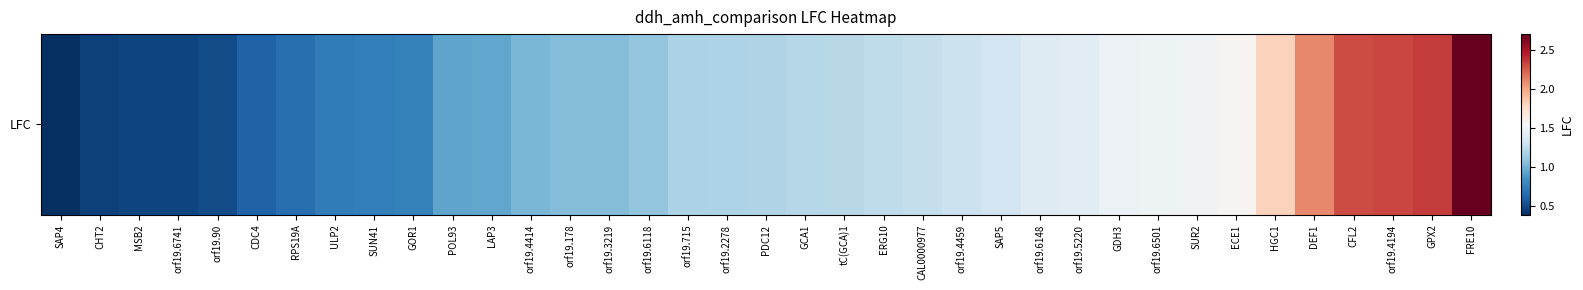

What is the difference between the second highest and second lowest values?

1.9